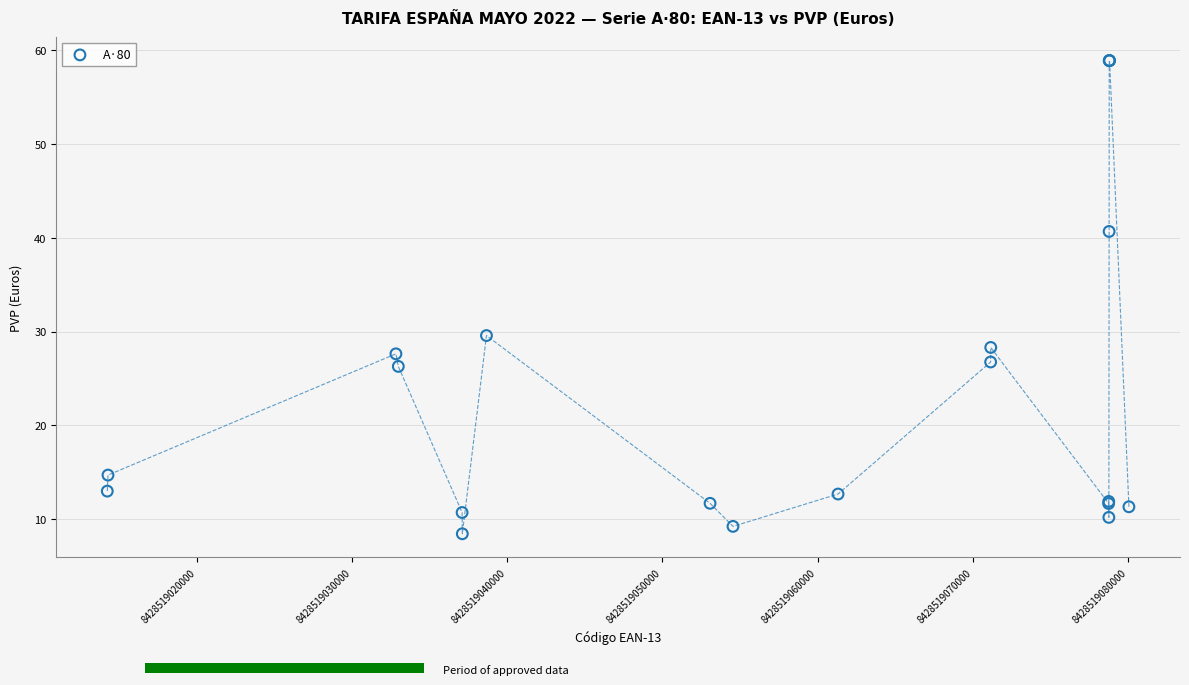

What Y value in the scatter plot is closest to 33?

29.6